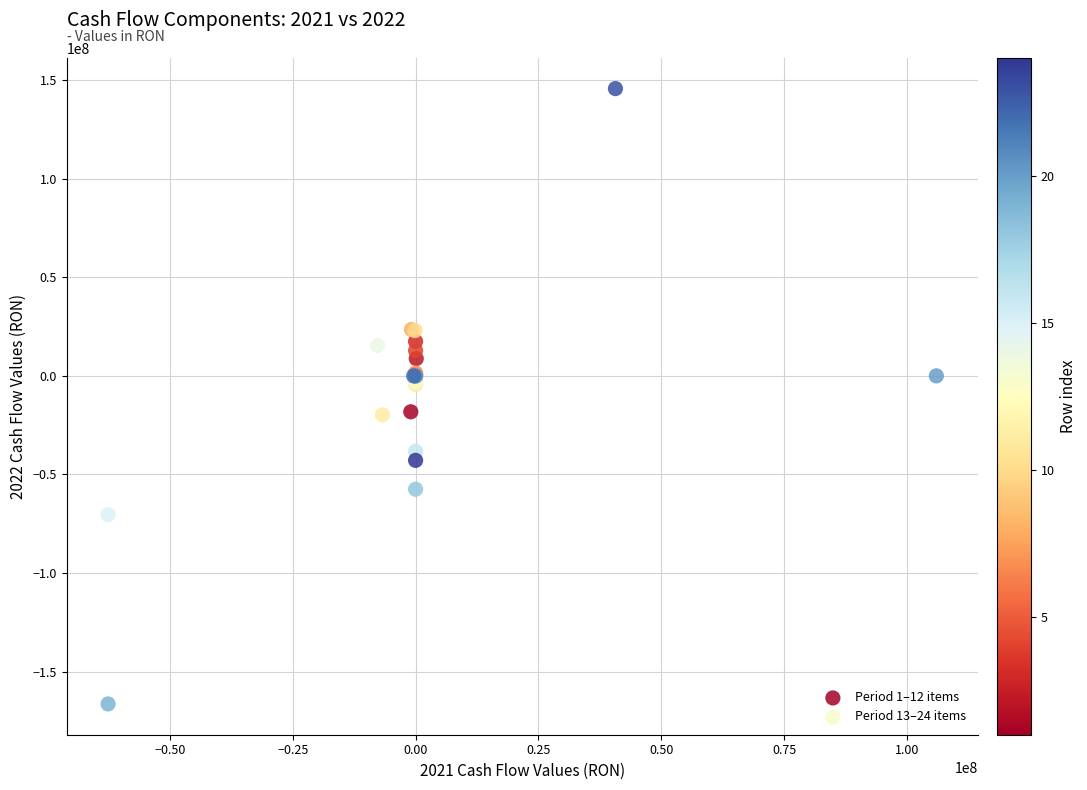

Which series has the widest spread of Y values?

Period 13–24 items